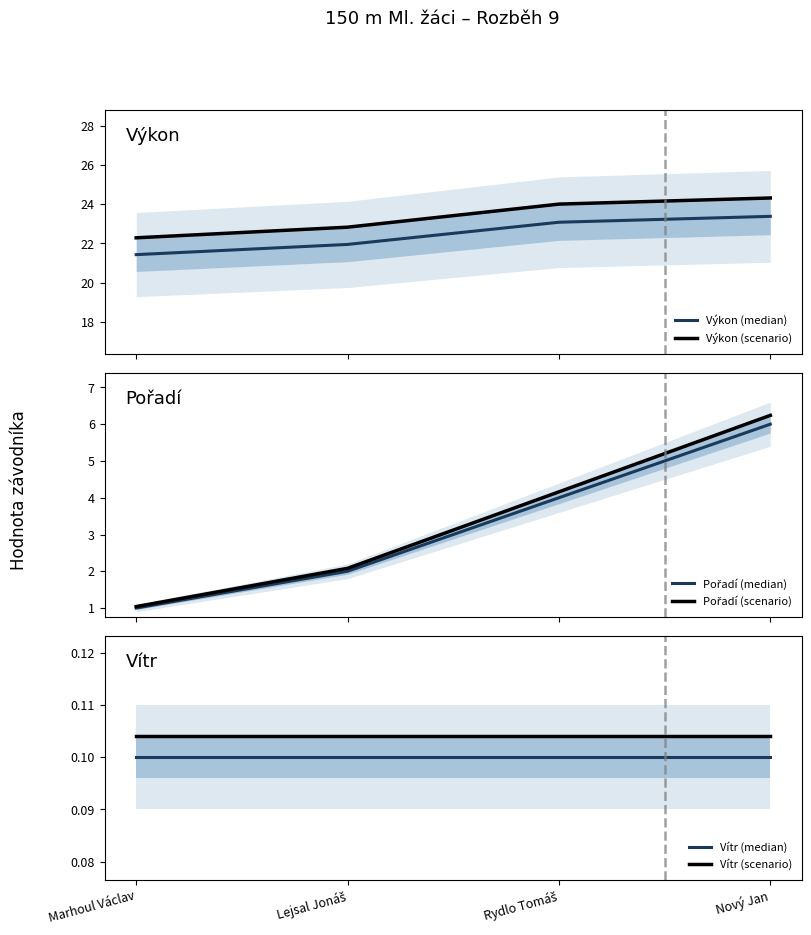

What is the approximate value of Vítr (median) at Nový Jan?

0.1